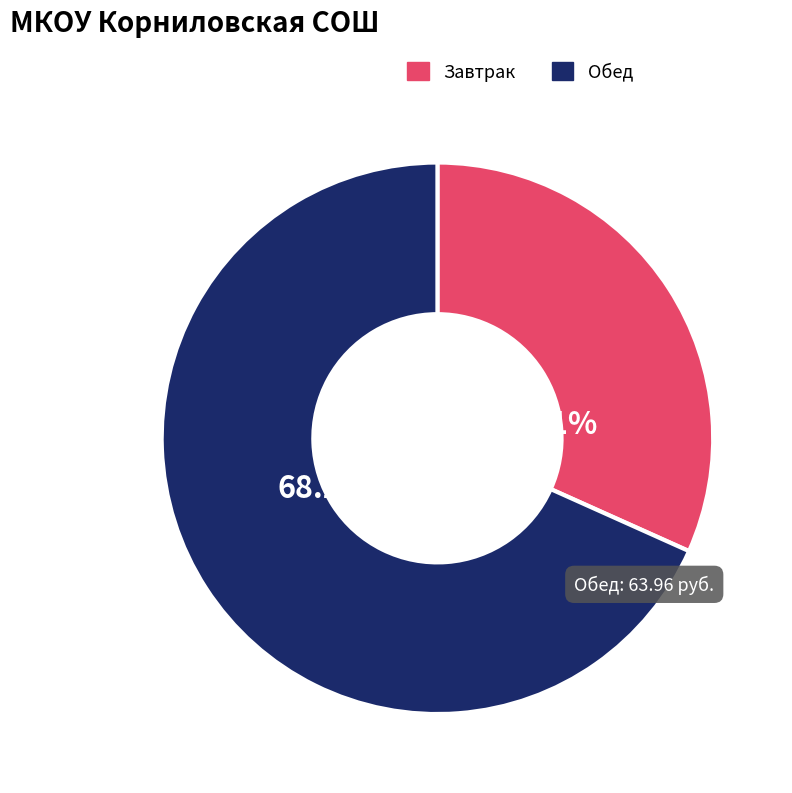

Rank the categories by value from highest to lowest.

Обед, Завтрак